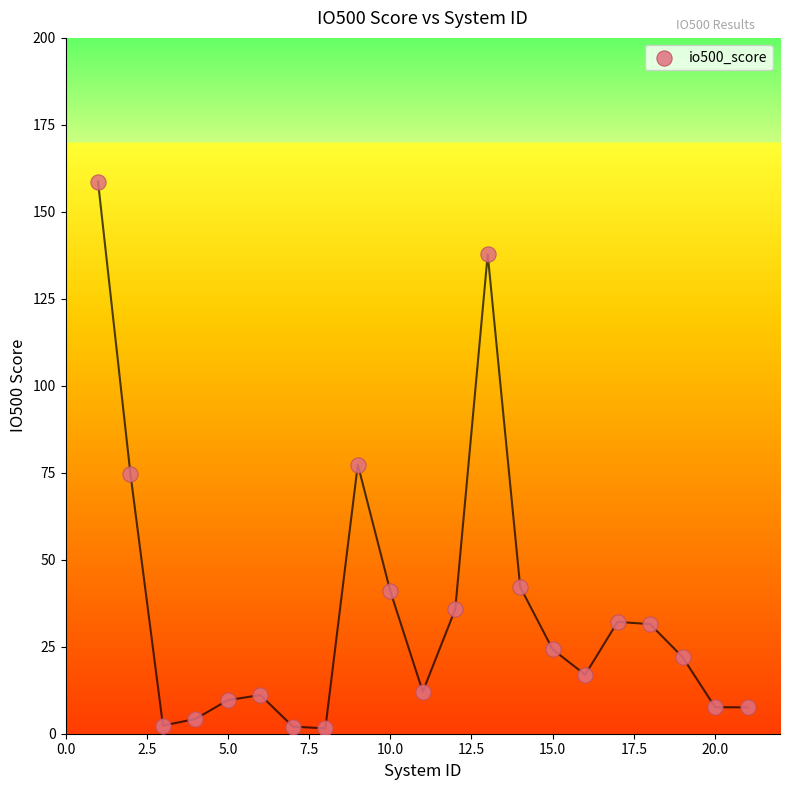

What Y value in the scatter plot is closest to 80?

77.4